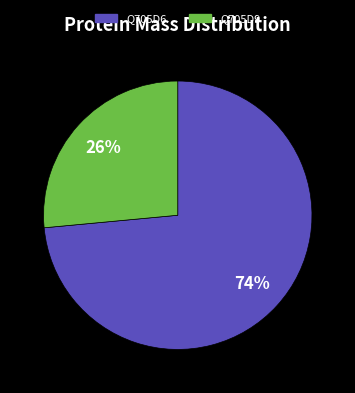

Does any single category account for the majority?

Yes